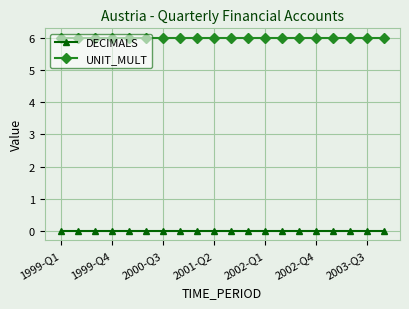

What is the maximum value shown in the chart?

6